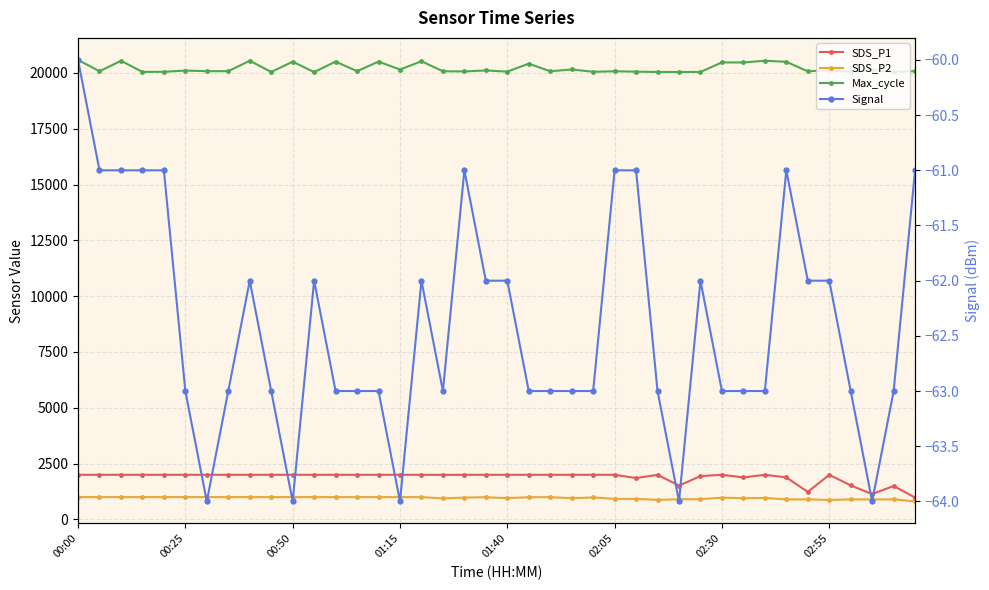

How many distinct data groups are displayed?

4